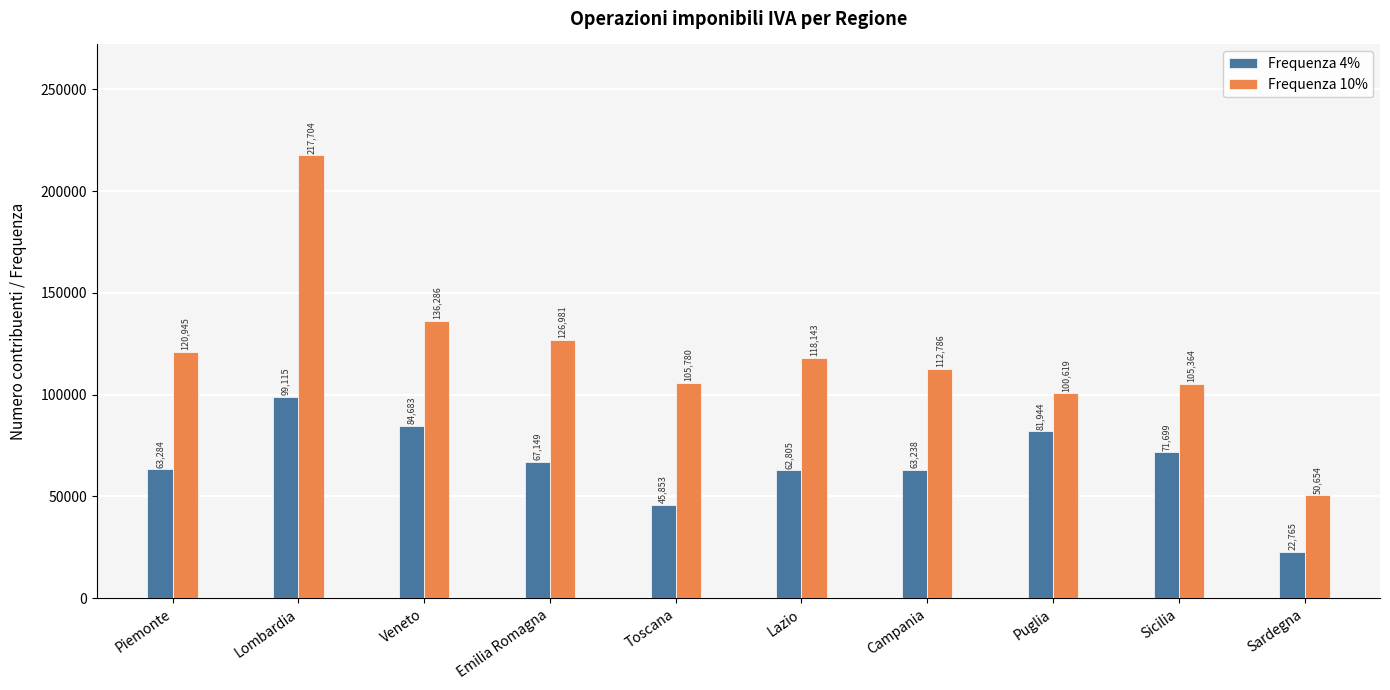

What is the difference between the maximum and second lowest values in the Frequenza 10% series?

117085